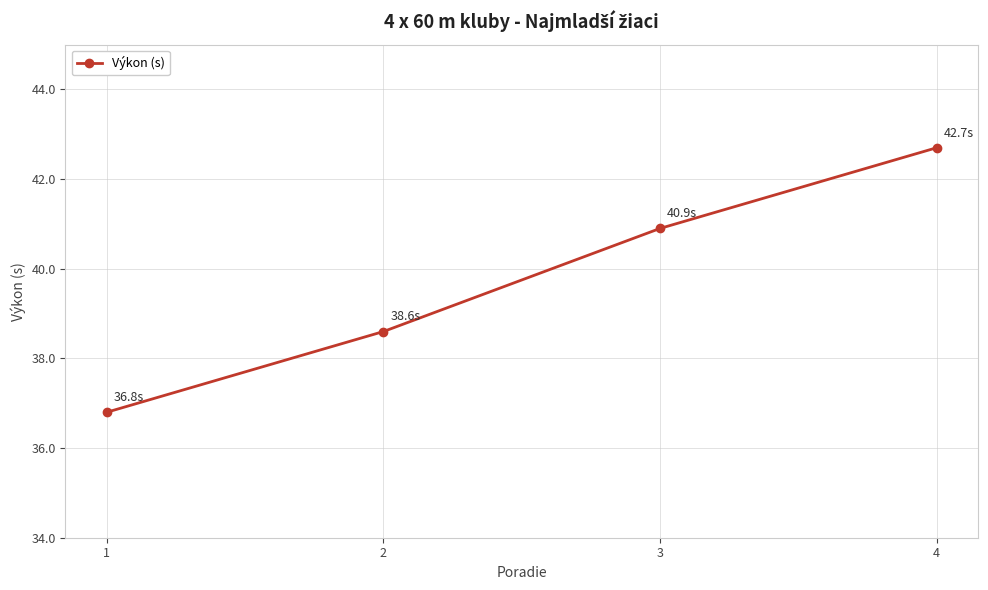

How many data points are less than 40?

2